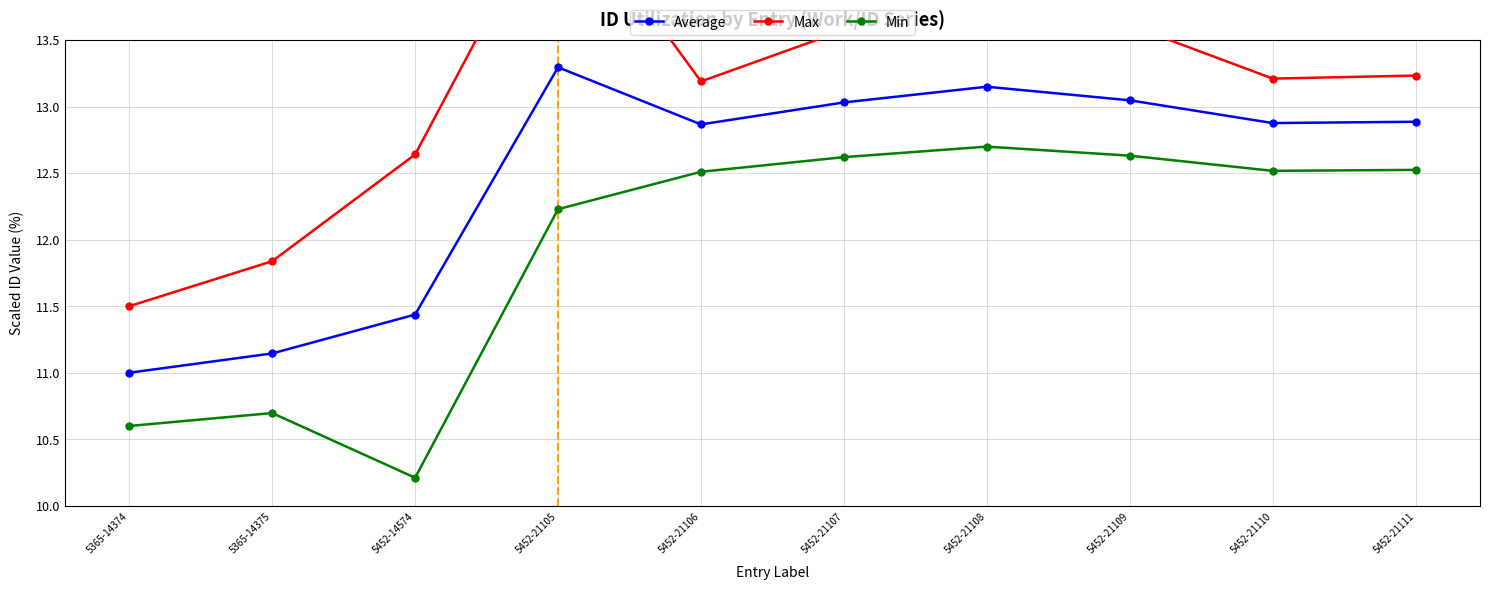

What is the minimum value shown in the chart?

10.2